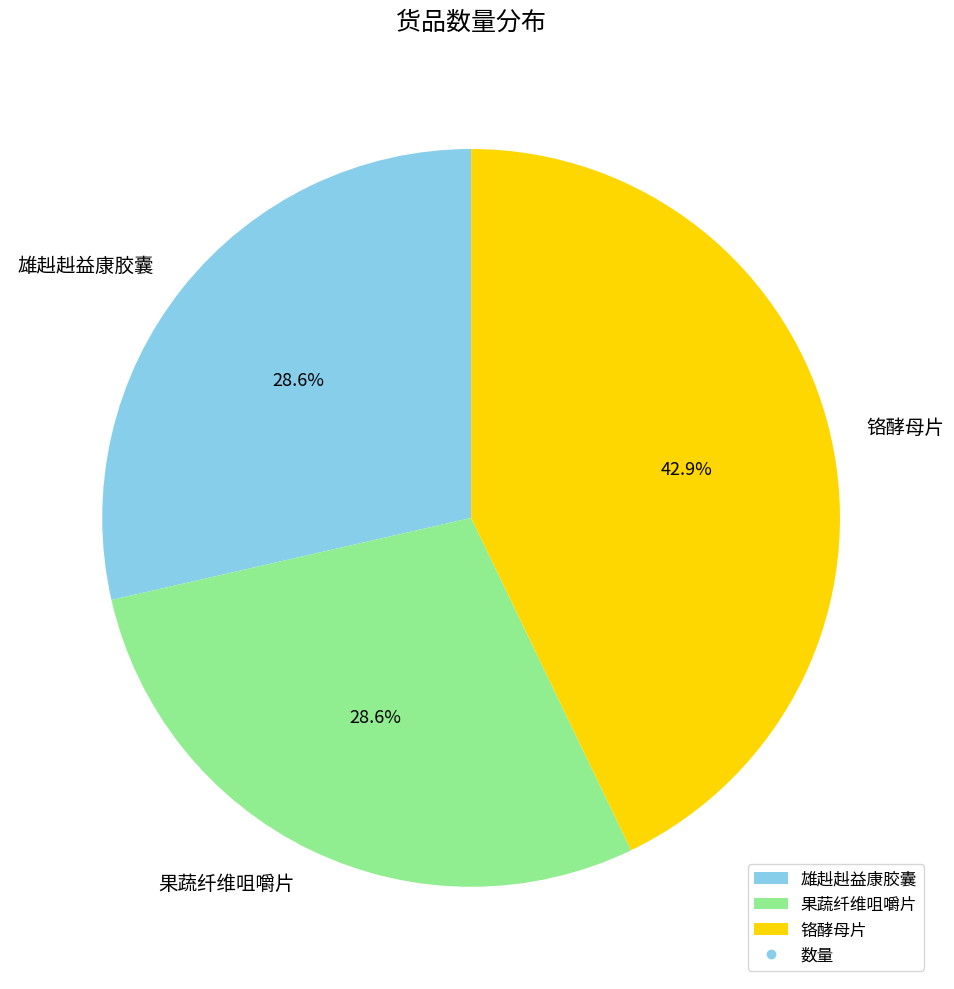

Is there any slice that represents more than half of the pie?

No